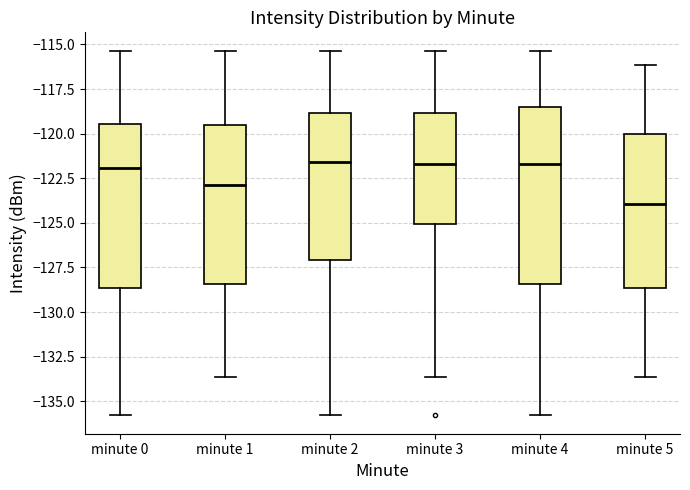

Reading left to right, transcribe this box plot: for each box, give where its median line is, the range the box spans, and where its two whiskers end, as read against the y-axis. The values are not printed on the chart, so give them approximately, as read against the axis.

minute 0: median -122.0, box -128.5 to -119.5, whiskers -136.0 to -115.5
minute 1: median -123.0, box -128.5 to -119.5, whiskers -133.5 to -115.5
minute 2: median -121.5, box -127.0 to -119.0, whiskers -136.0 to -115.5
minute 3: median -121.5, box -125.0 to -119.0, whiskers -133.5 to -115.5
minute 4: median -121.5, box -128.5 to -118.5, whiskers -136.0 to -115.5
minute 5: median -124.0, box -128.5 to -120.0, whiskers -133.5 to -116.0